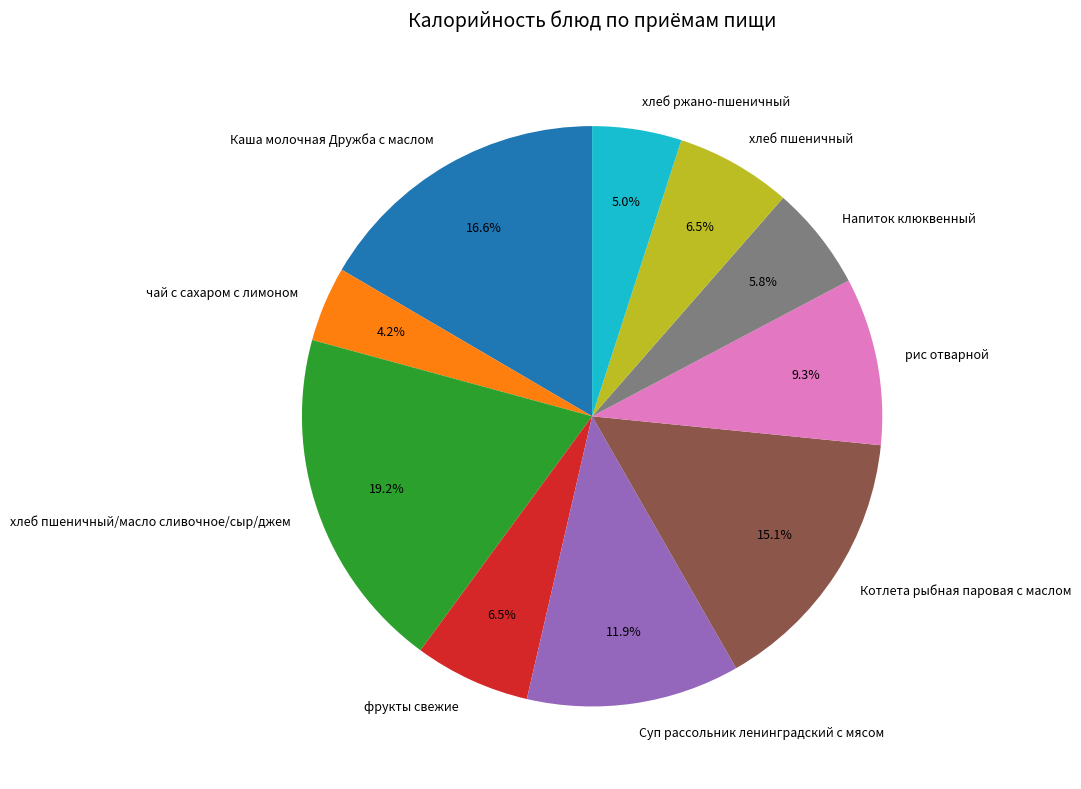

Which has a higher value, Напиток клюквенный or хлеб ржано-пшеничный?

Напиток клюквенный